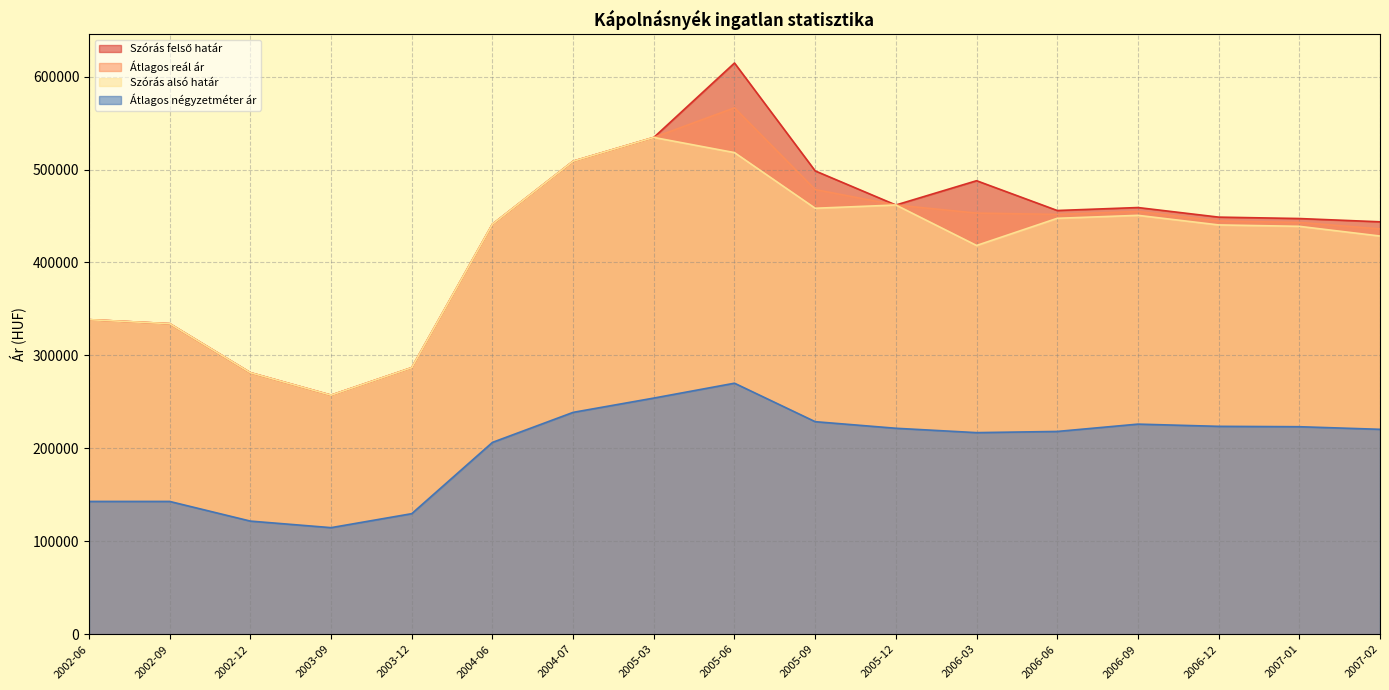

How many lines are shown in the chart?

4